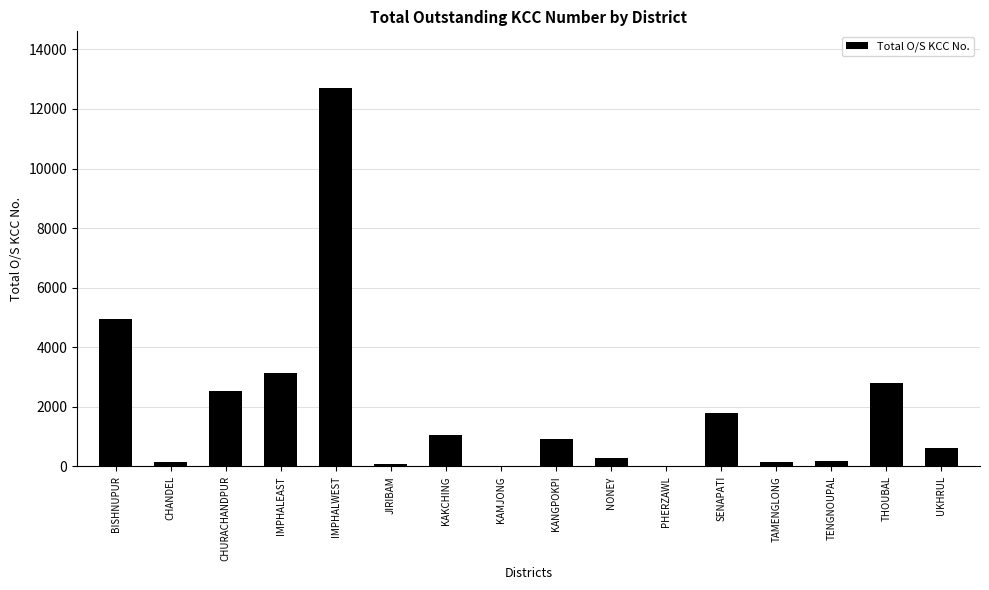

At which label is the value closest to 6349?

BISHNUPUR